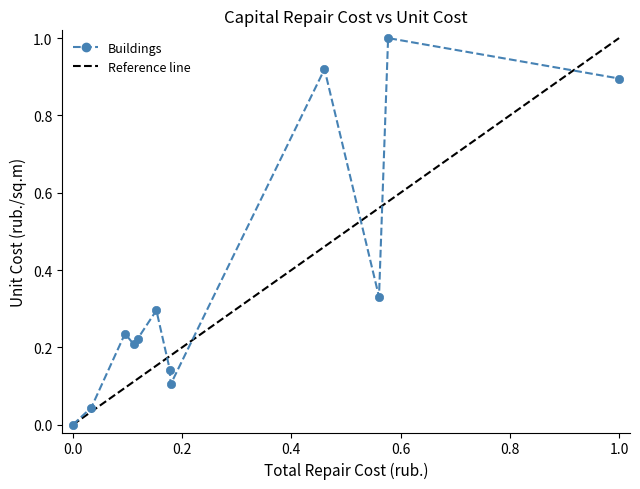

What is the sum of all values?

4.4